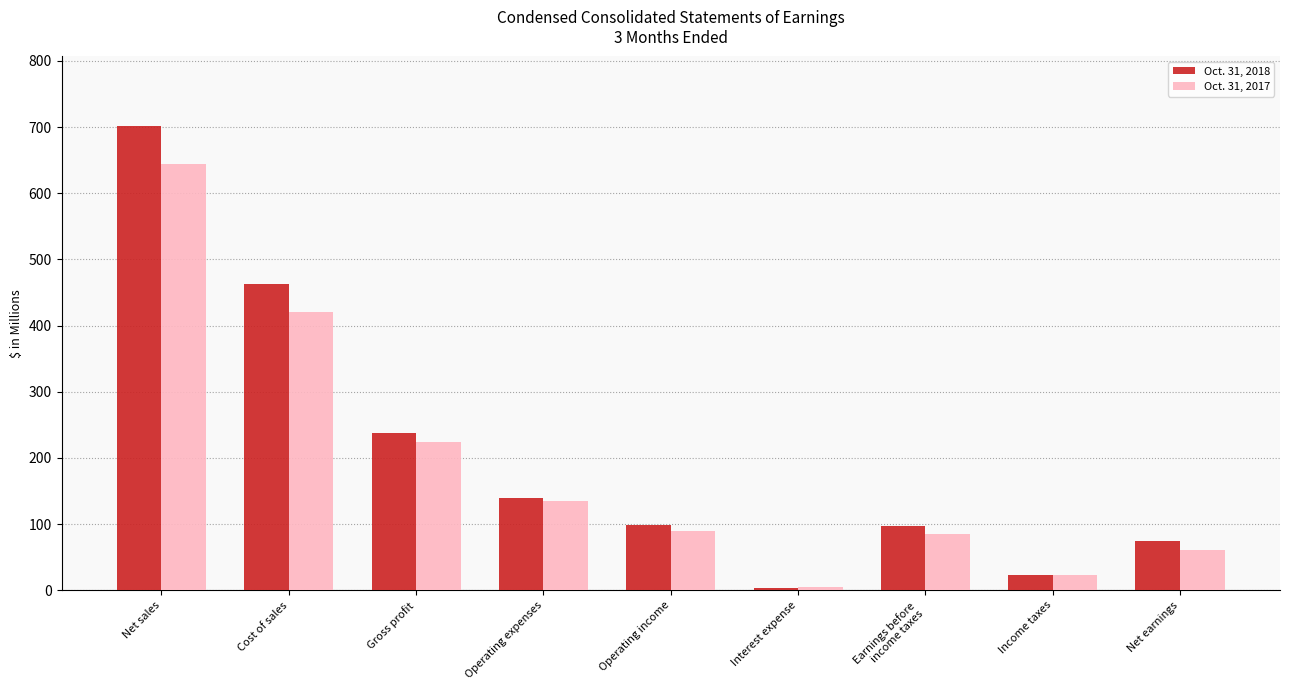

How many series are shown in this chart?

2